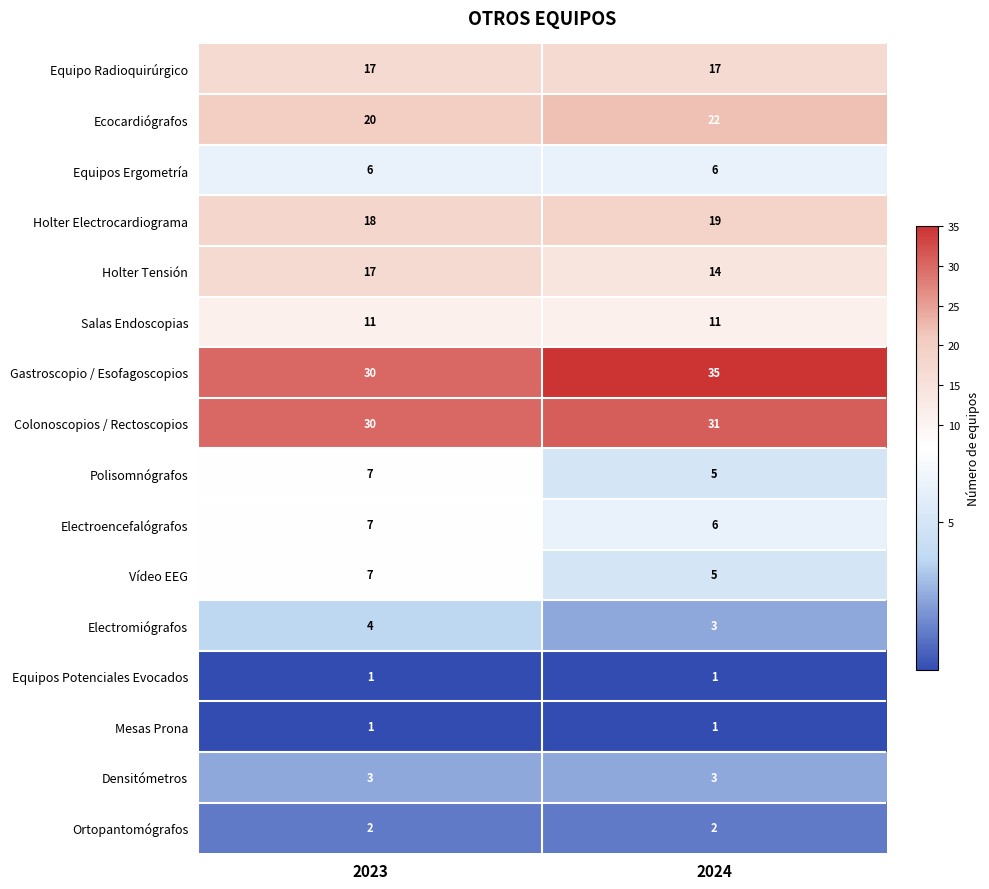

At which label does Gastroscopio / Esofagoscopios reach its peak?

2024